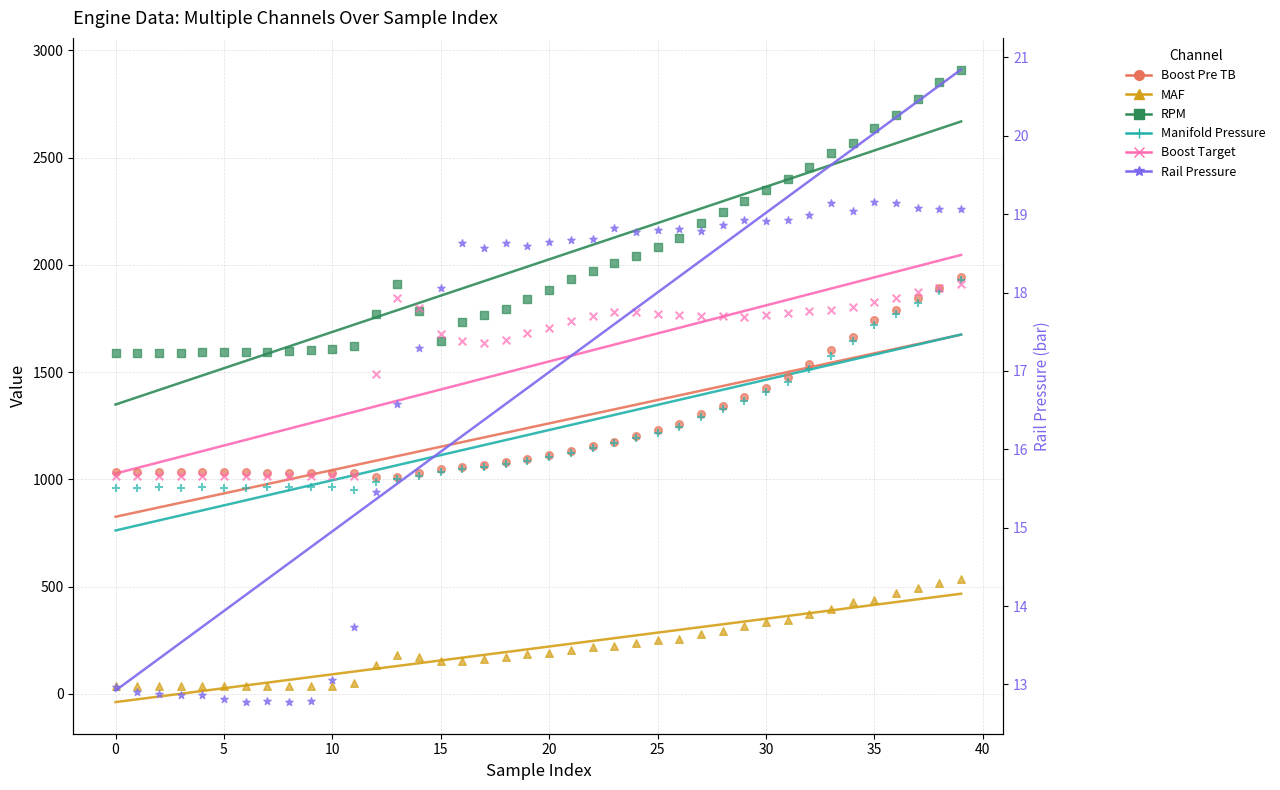

At which category is the sum across all series the highest?

39